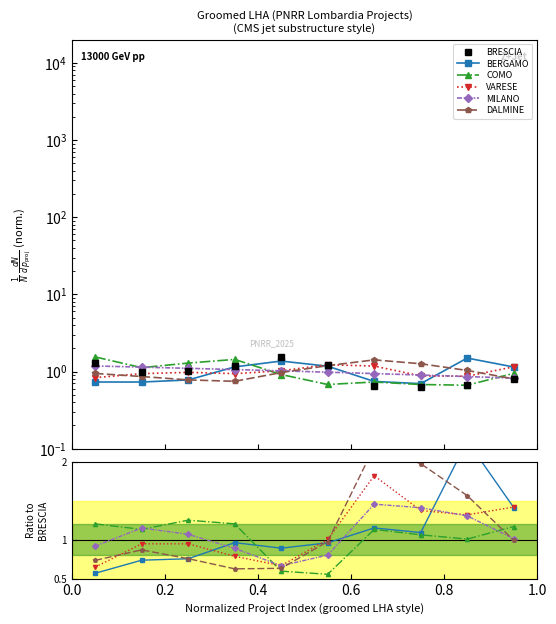

Between 0.4 and 1.0, which is larger?

1.0